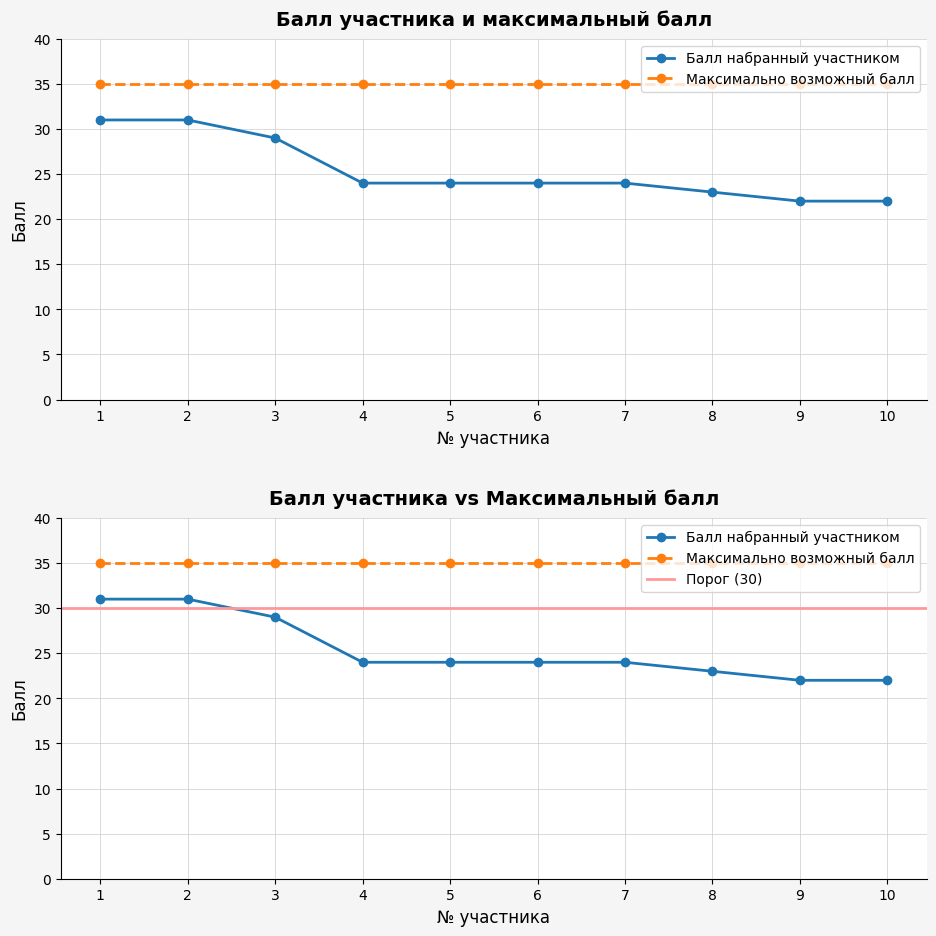

List the labels in order of value, largest first.

1, 2, 3, 4, 5, 6, 7, 8, 9, 10